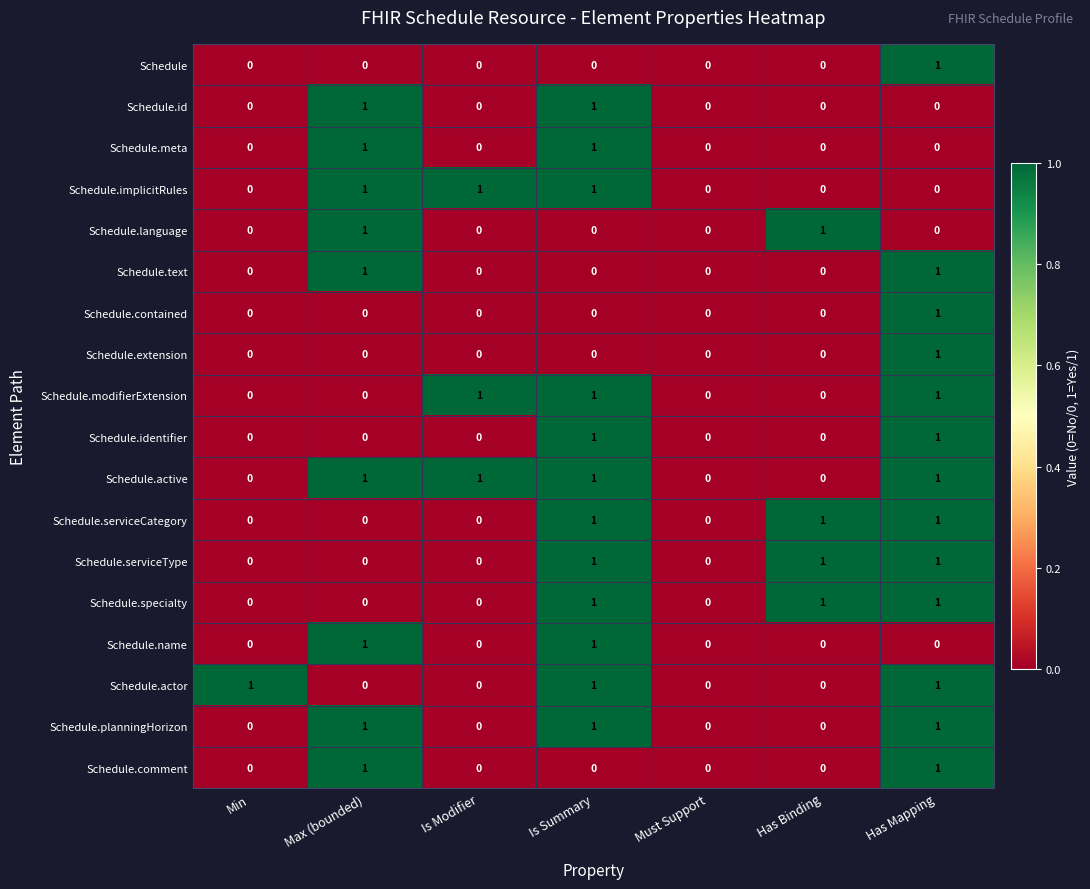

Which series has the largest total across all categories?

Schedule.active